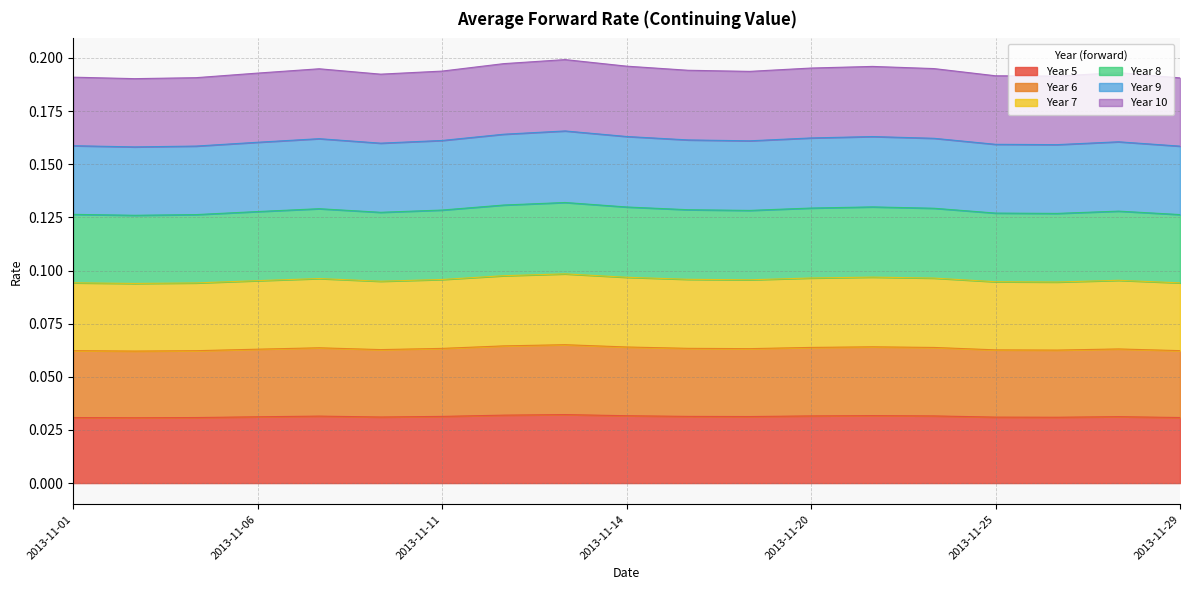

At which category is the sum across all series the highest?

2013-11-13